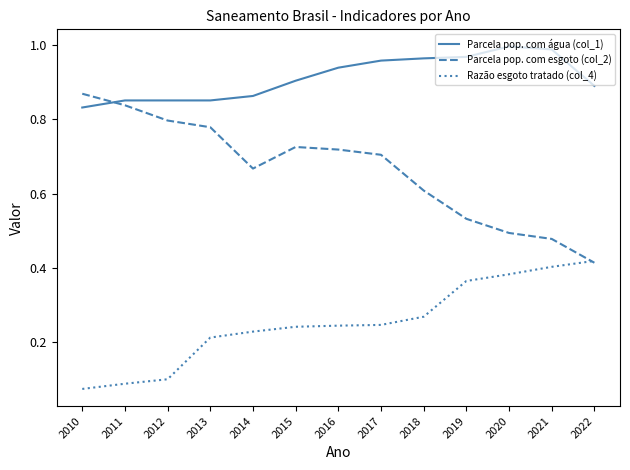

True or false: Parcela pop. com água (col_1) has a value of 1.0 at 2021.

True